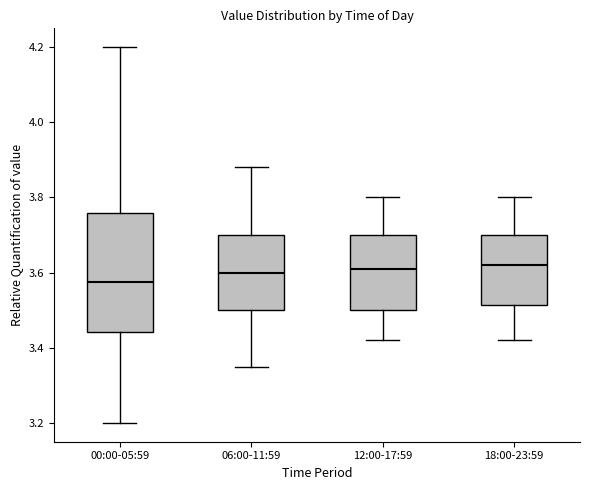

Where is the upper edge of the box for 12:00-17:59 on the y-axis? The values are not printed on the chart, so give them approximately, as read against the axis.

3.70